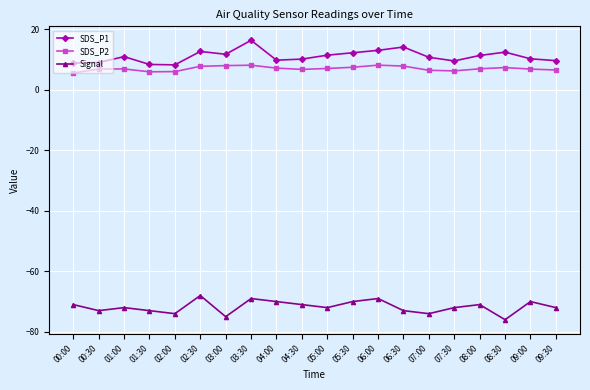

True or false: SDS_P1 and Signal intersect in this chart.

False